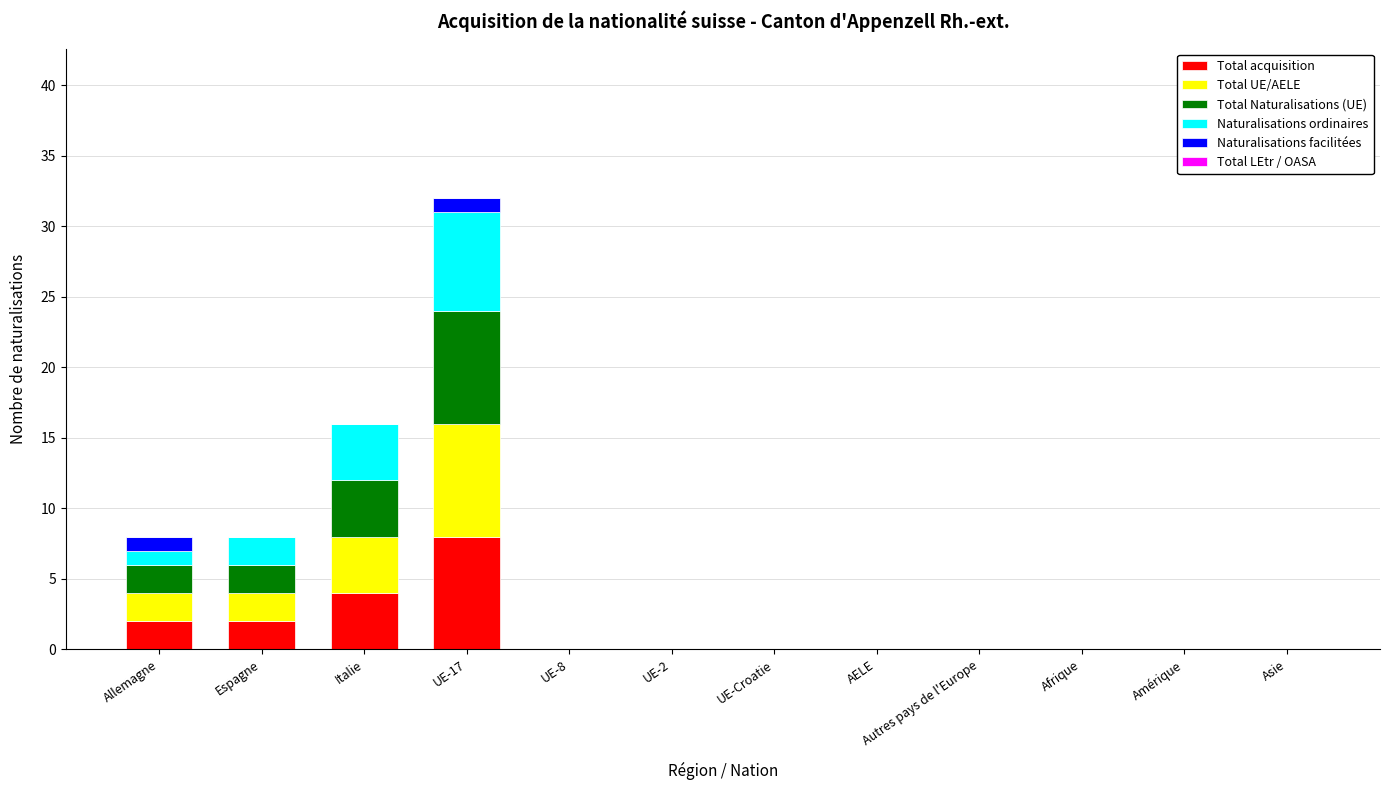

What is the maximum value for Total acquisition?

8